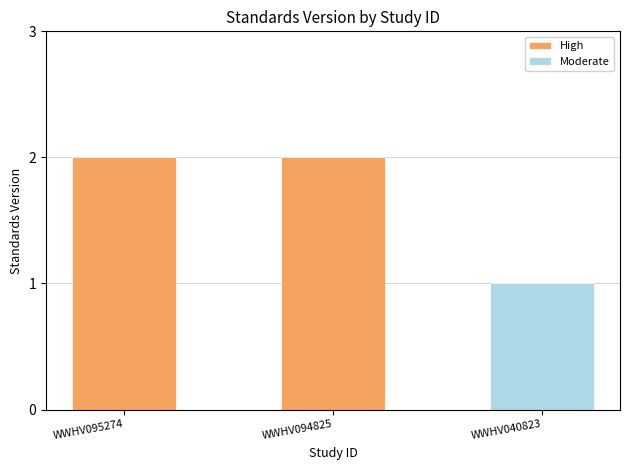

At which category does the chart reach its peak across all series?

WWHV095274